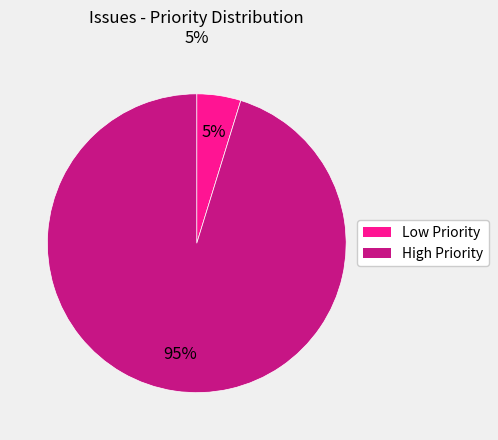

To the nearest percent, what is the average slice percentage?

50%